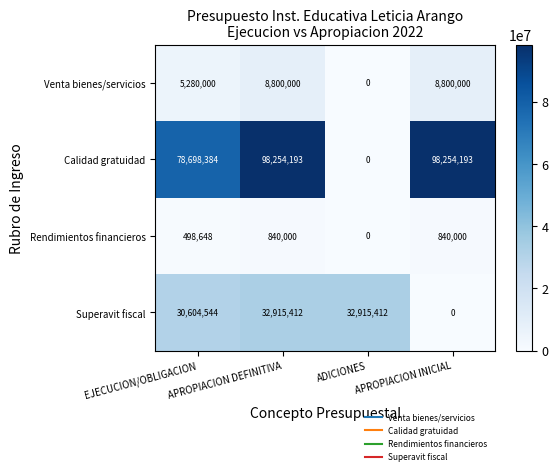

How many series are shown in this chart?

4